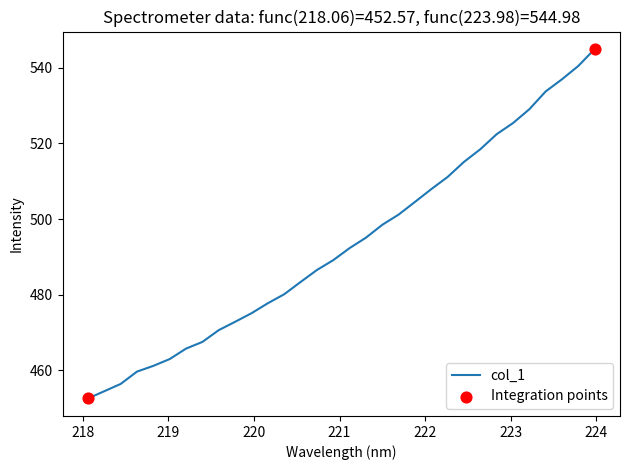

What is the difference between the maximum and minimum values?

92.4